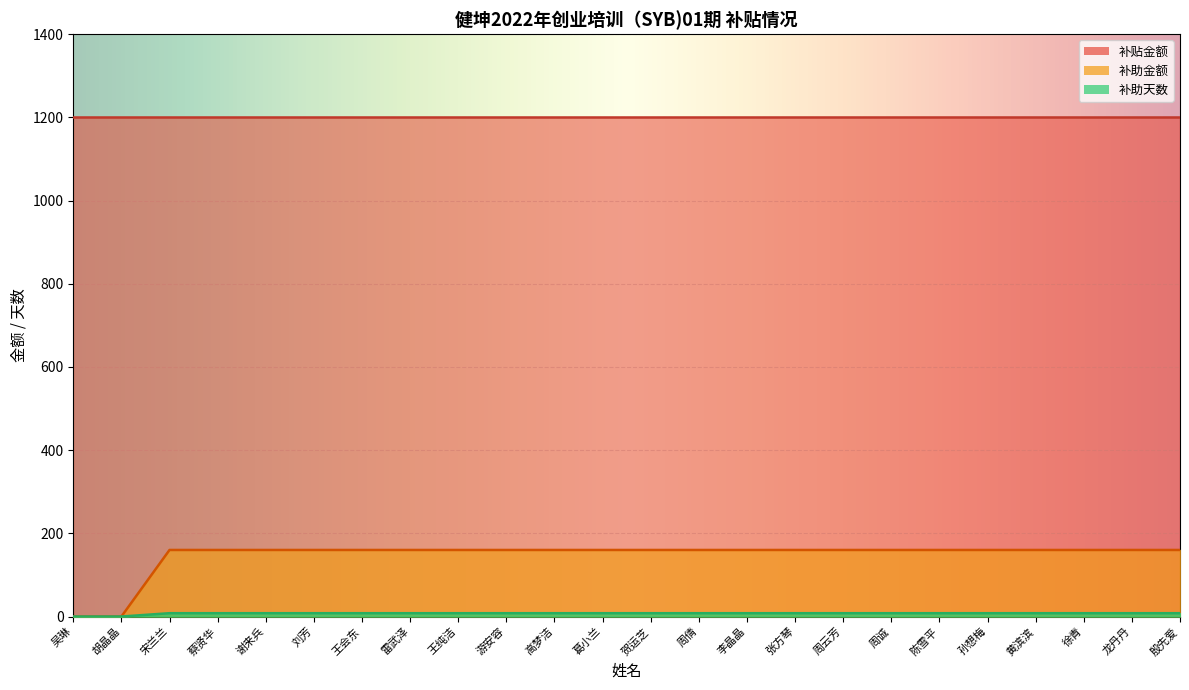

What is the value of the 补助天数 point at the 17th from the left?

8